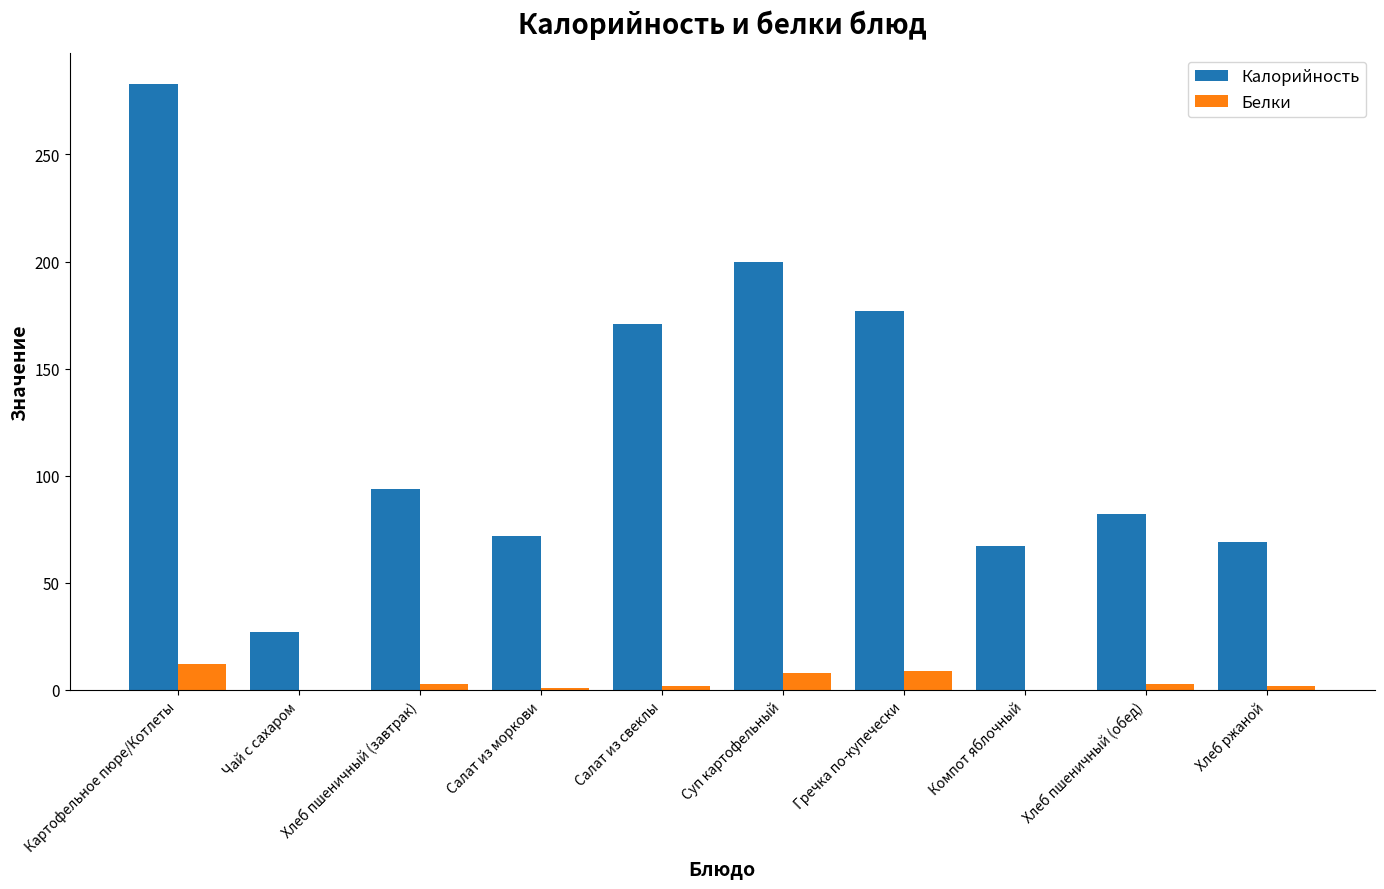

Is the value of Белки at Хлеб ржаной greater than the value of Калорийность at Гречка по-купечески?

No